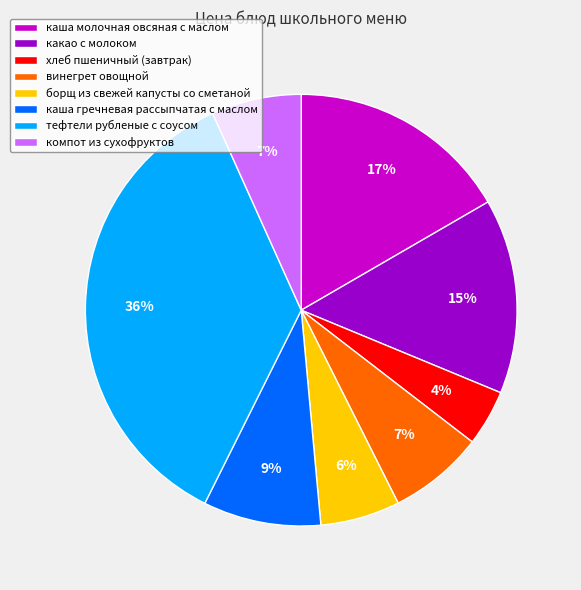

Combined, do каша гречневая рассыпчатая с маслом and тефтели рубленые с соусом account for over 50%?

No